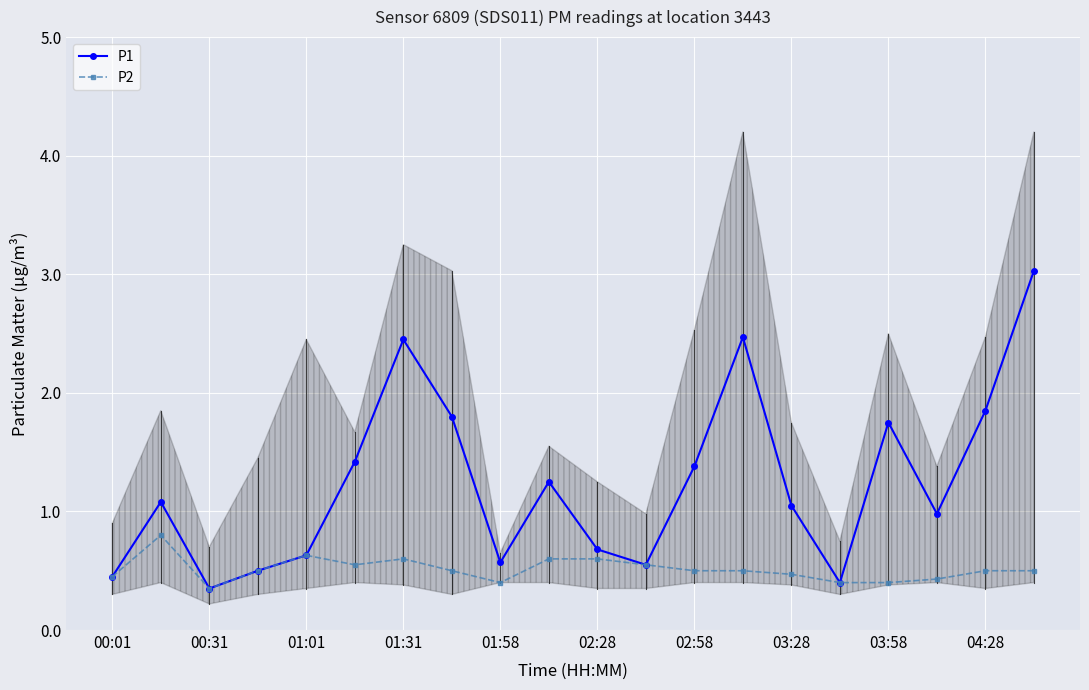

Is it true that P1 equals 0.8 at 04:28?

False